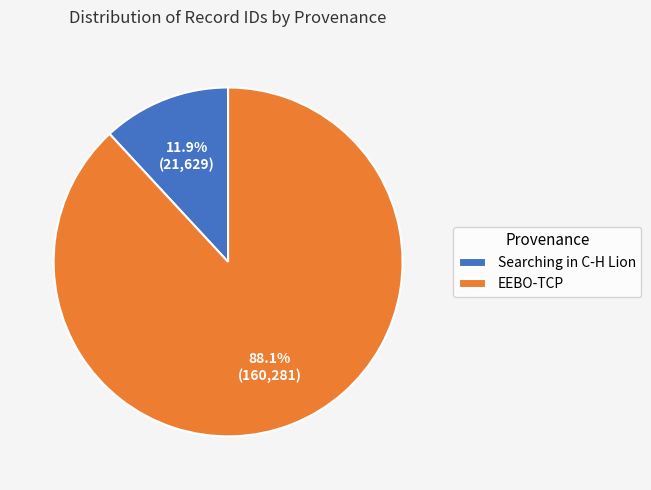

Combined, what portion of the pie is EEBO-TCP and Searching in C-H Lion?

100.0%